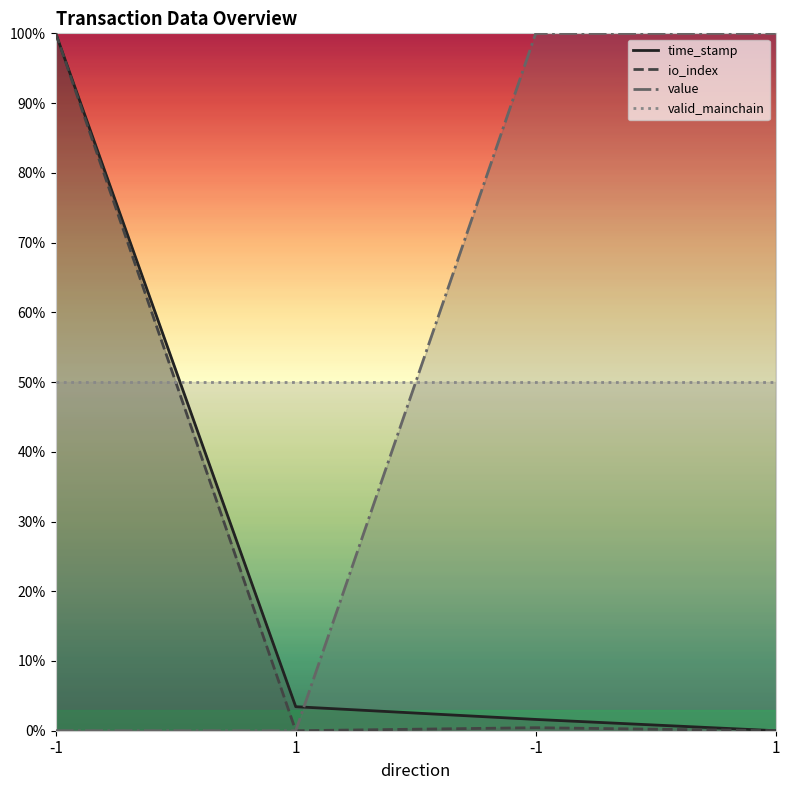

Which has a higher value, -1 or -1?

-1